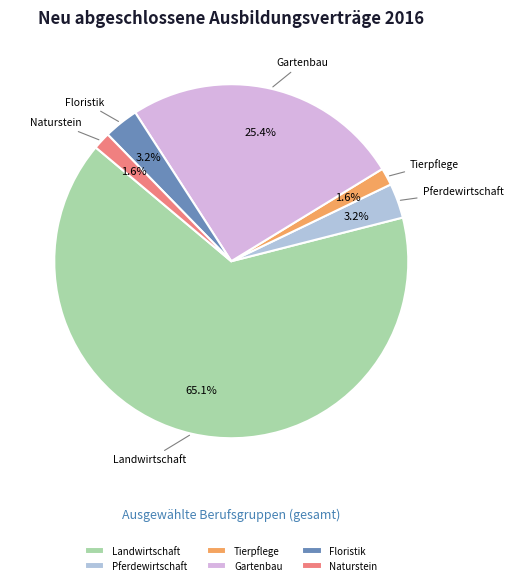

What is the largest slice in the pie chart?

Landwirtschaft